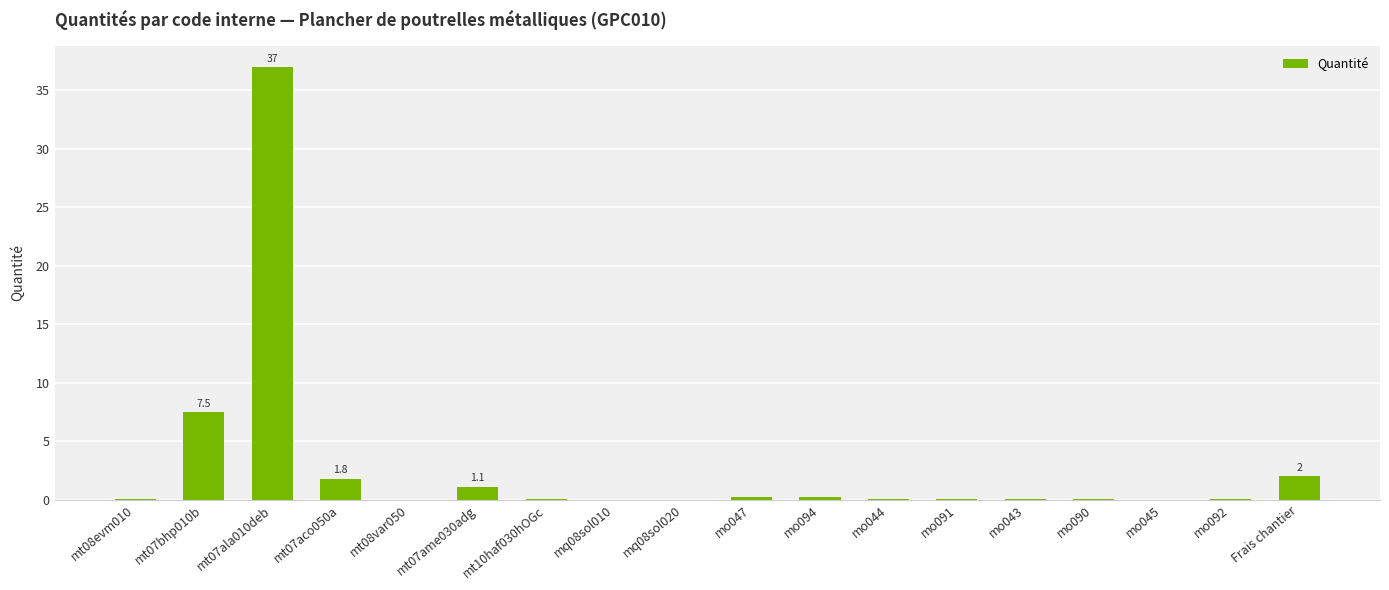

What is the sum of all values?

50.4